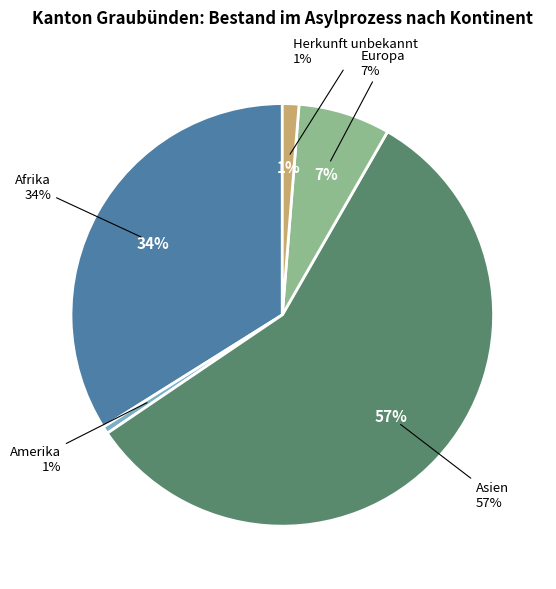

Rank the categories by value from lowest to highest.

Amerika, Herkunft unbekannt, Europa, Afrika, Asien